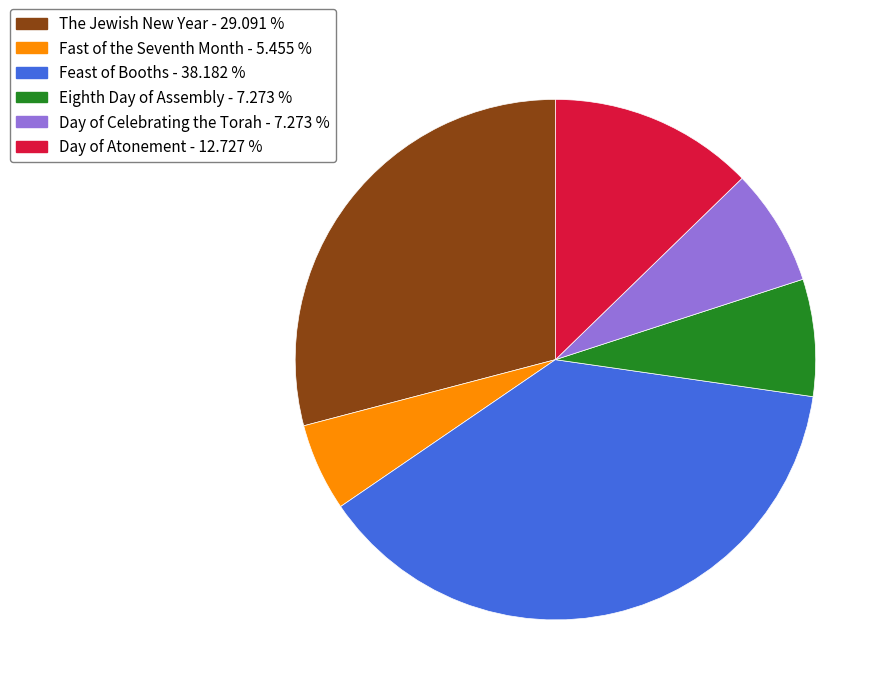

Which slice is the smallest?

Fast of the Seventh Month